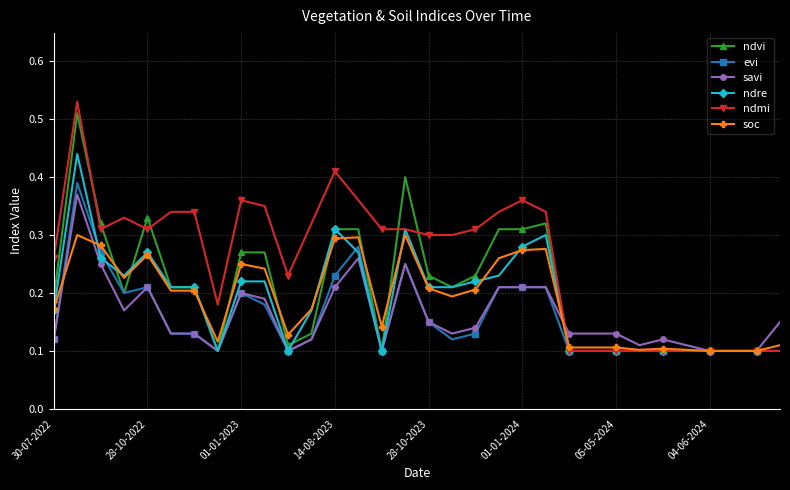

Count the evi values in the range 0 to 1.

32